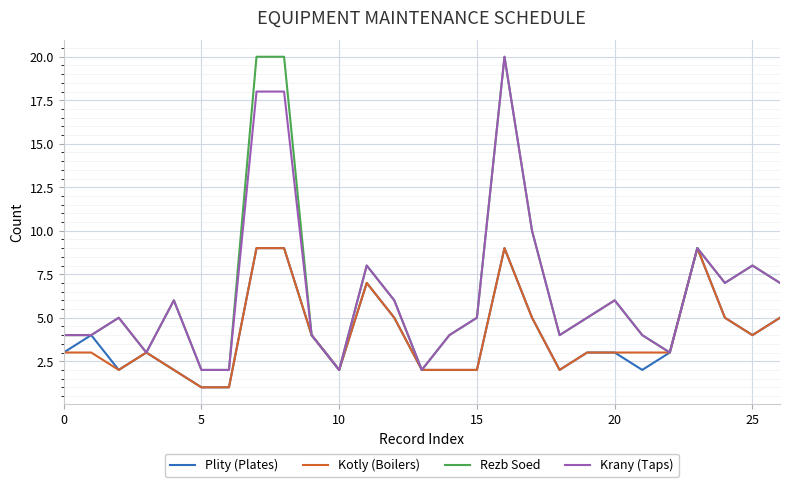

What is the greatest value displayed?

20